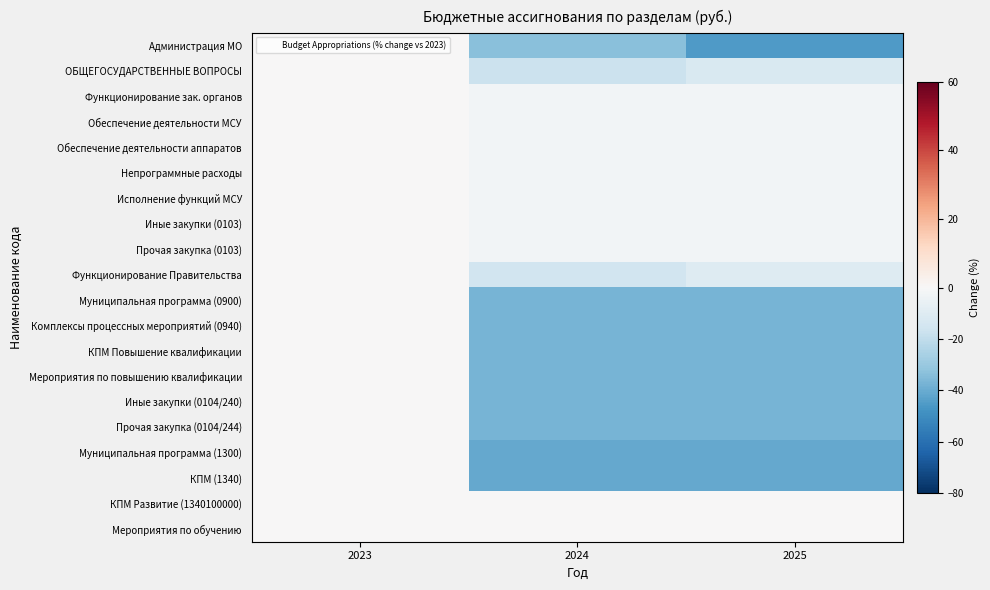

Count the number of categories in the chart.

3